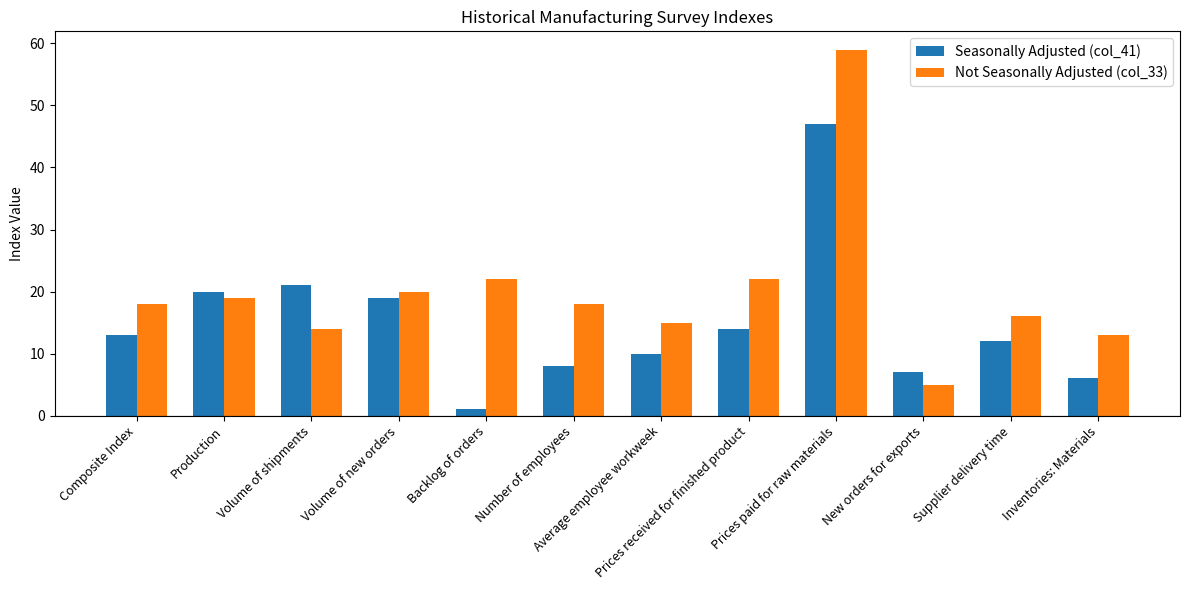

How many bars are there in total?

24